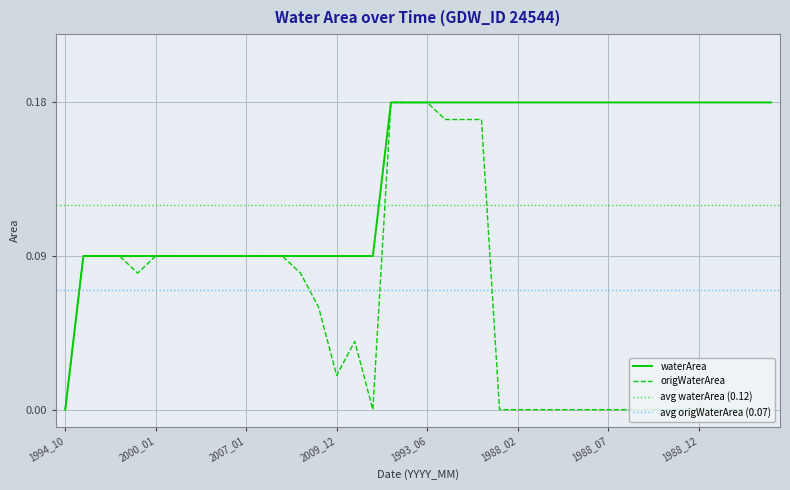

How many waterArea values are between 0 and 1?

40